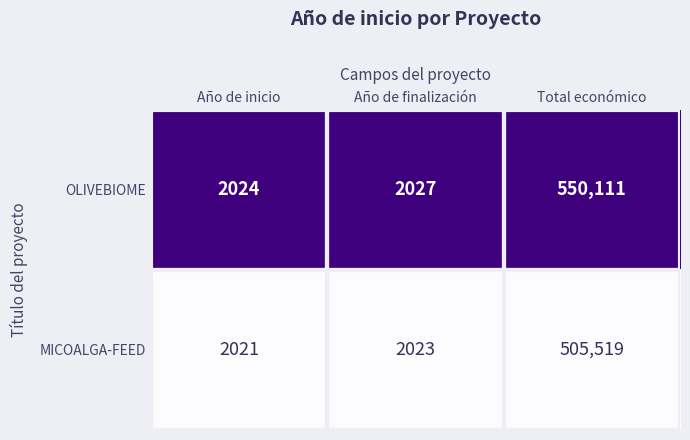

List the labels in order of OLIVEBIOME value, smallest first.

Año de inicio, Año de finalización, Total económico